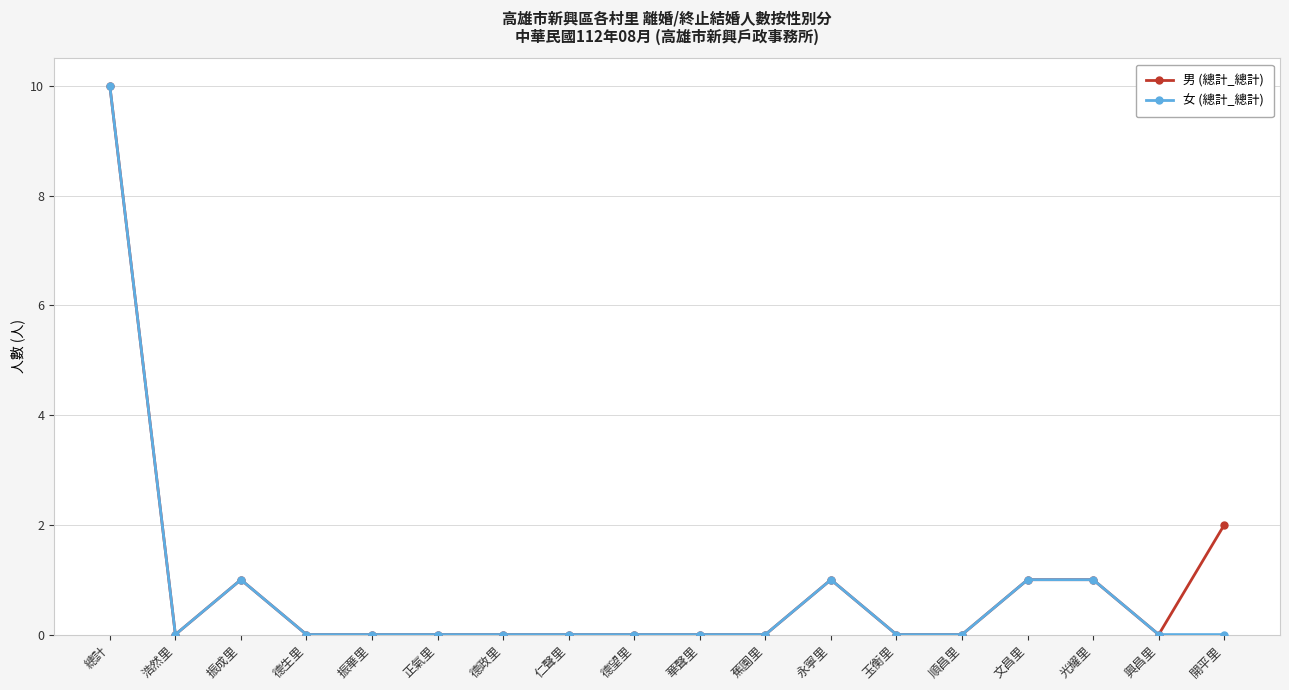

How many 女 (總計_總計) values are between 0 and 1?

17